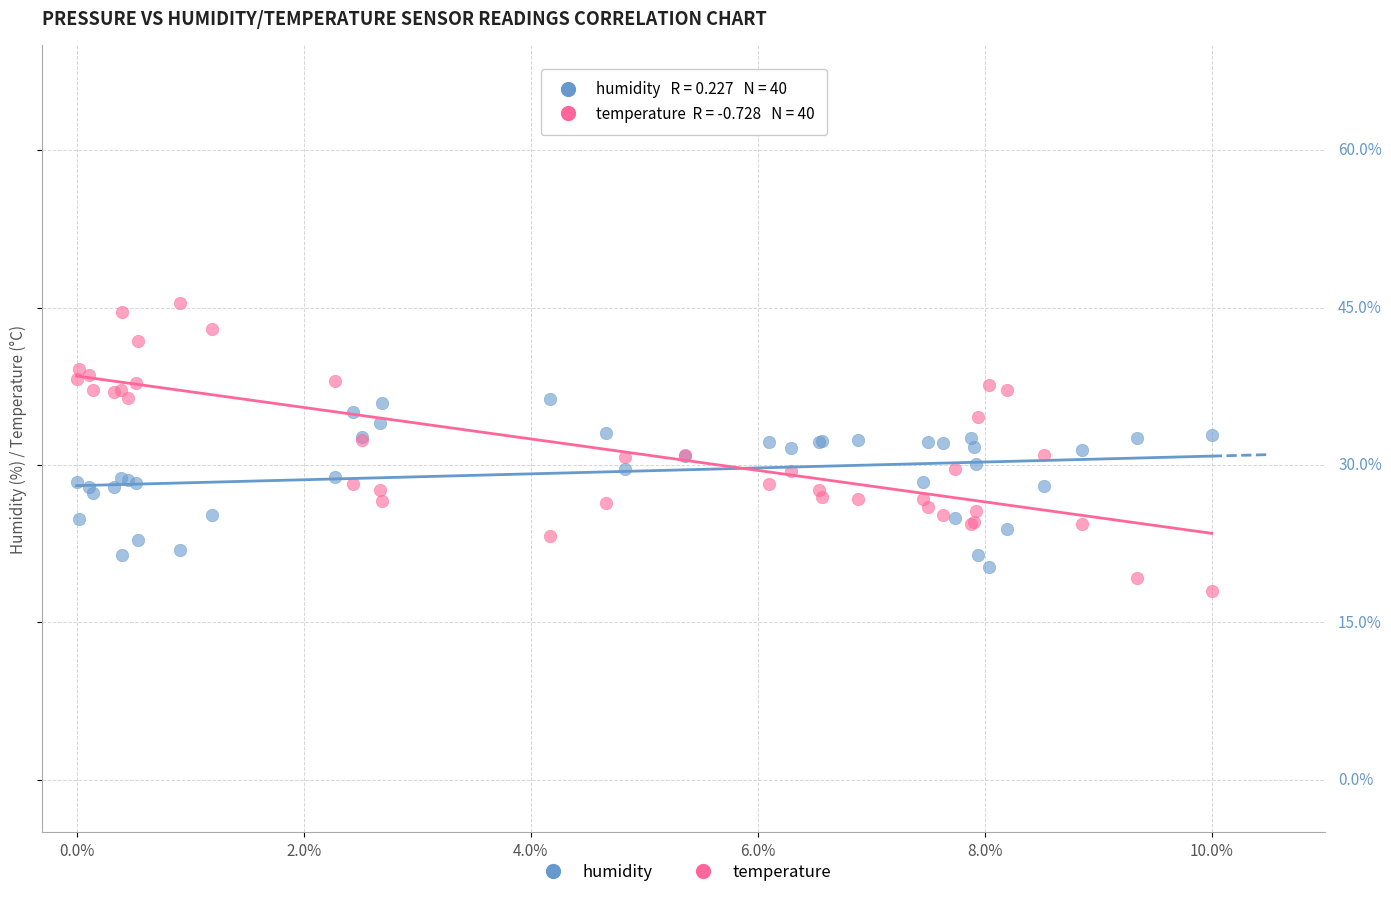

What are all the series names shown in the legend?

humidity, temperature